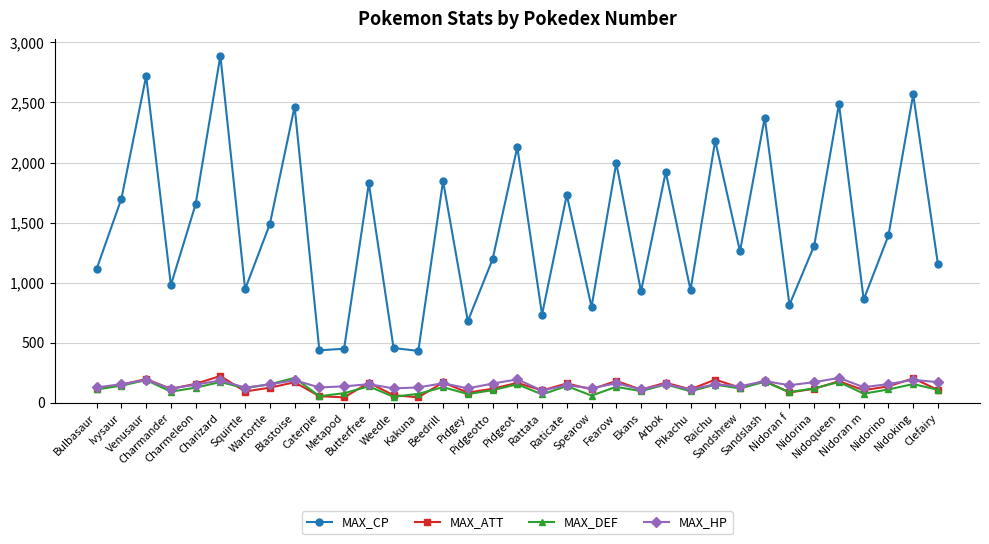

Is it true that MAX_HP equals 155 at Butterfree?

True